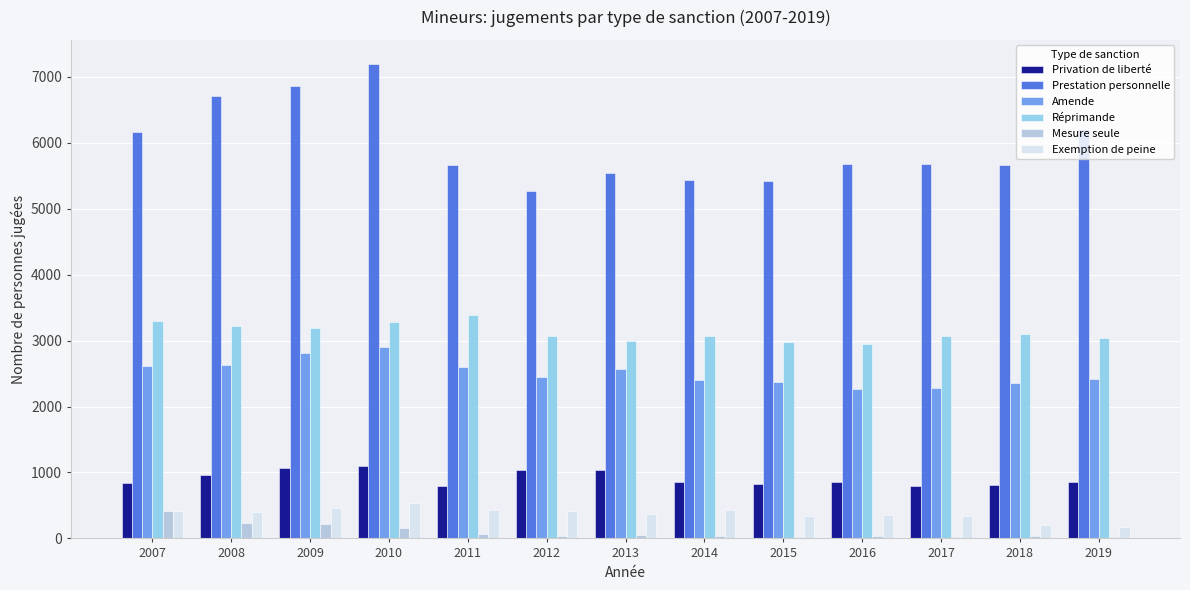

Is the value of Prestation personnelle at 2017 greater than the value of Privation de liberté at 2013?

Yes